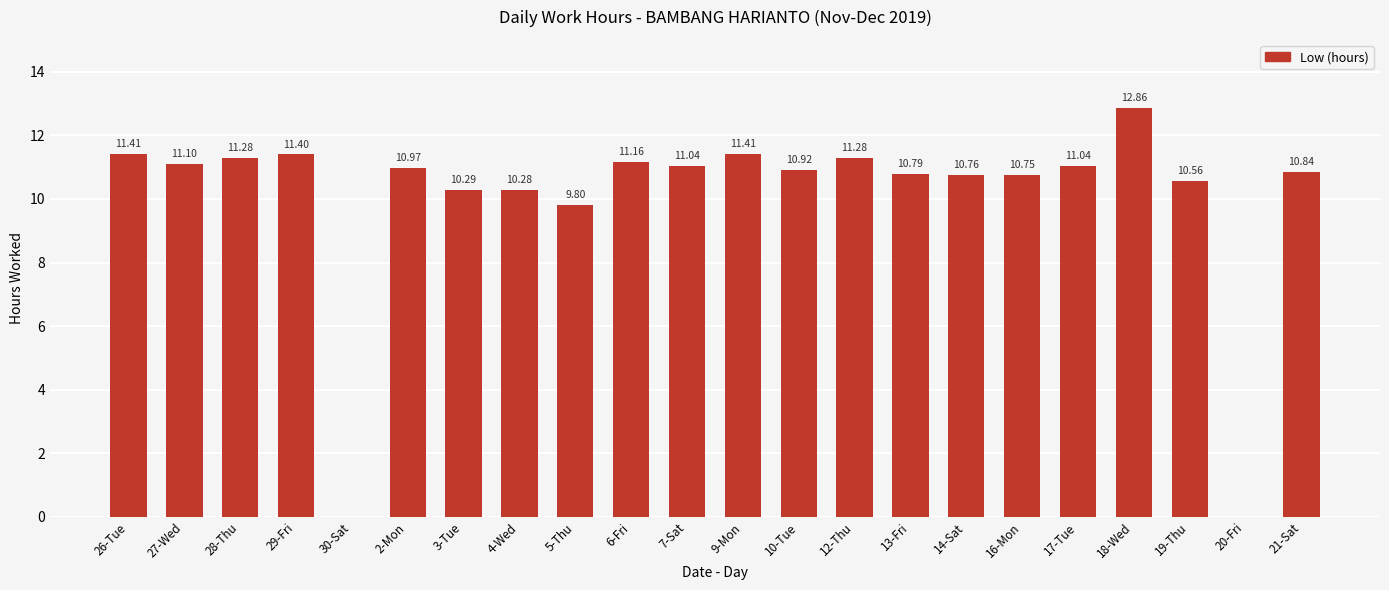

Between 29-Fri and 17-Tue, which is larger?

29-Fri